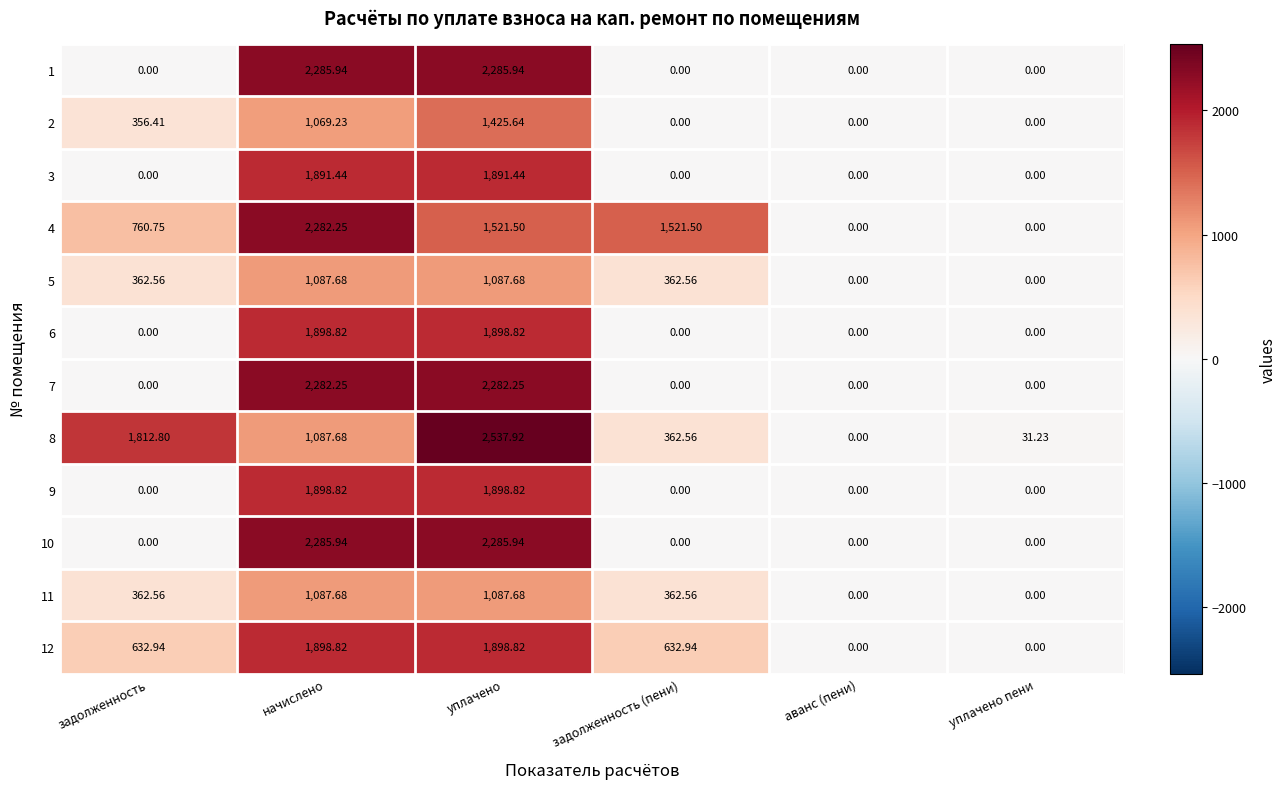

Which series has the largest range (max minus min)?

8